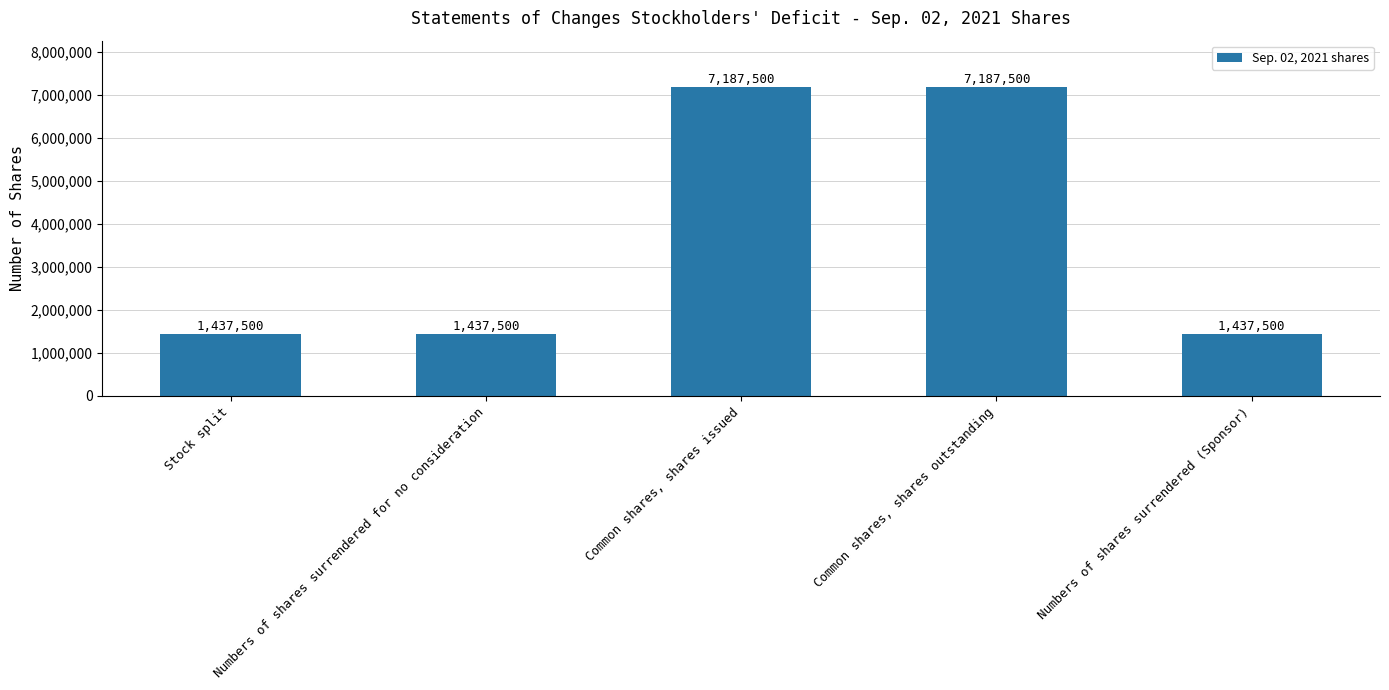

Reading left to right, extract all data points from this chart.

Stock split=1437500	Numbers of shares surrendered for no consideration=1437500	Common shares, shares issued=7187500	Common shares, shares outstanding=7187500	Numbers of shares surrendered (Sponsor)=1437500